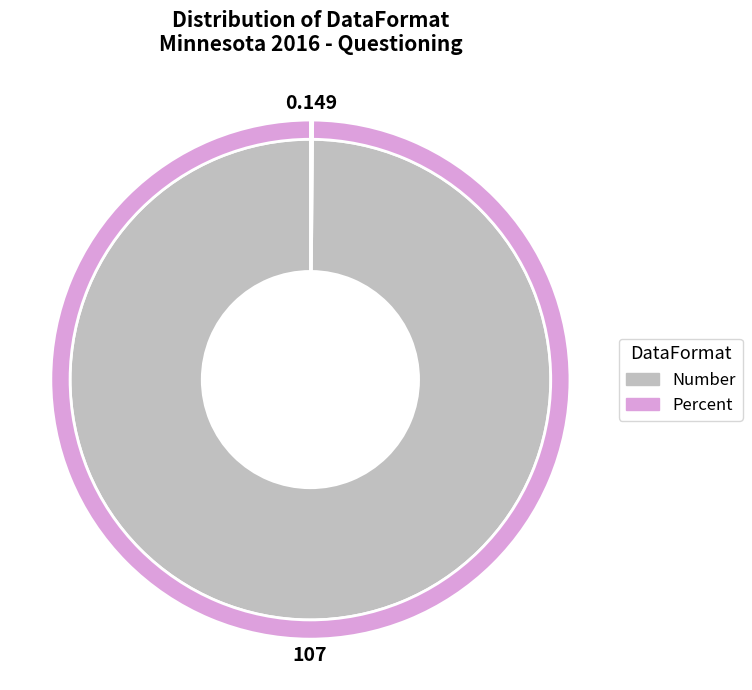

Count the number of slices in the pie.

2